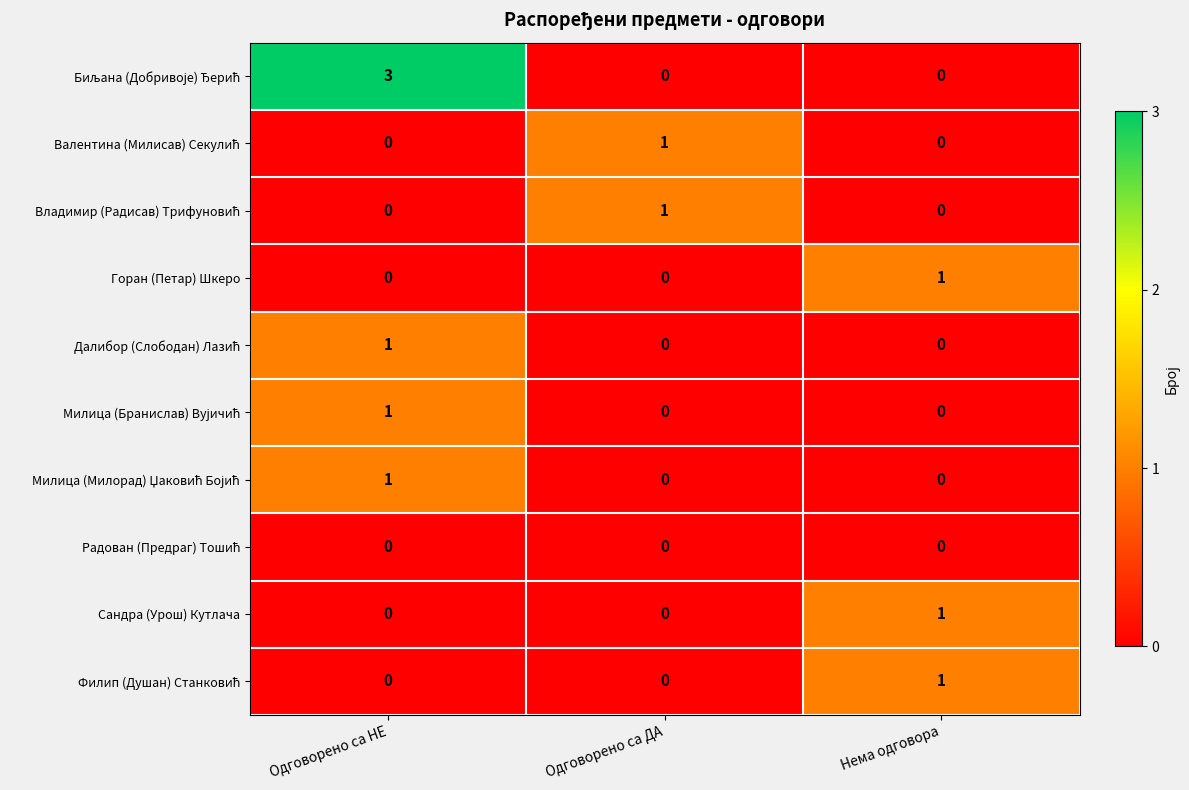

At how many categories does at least one series exceed 0?

3